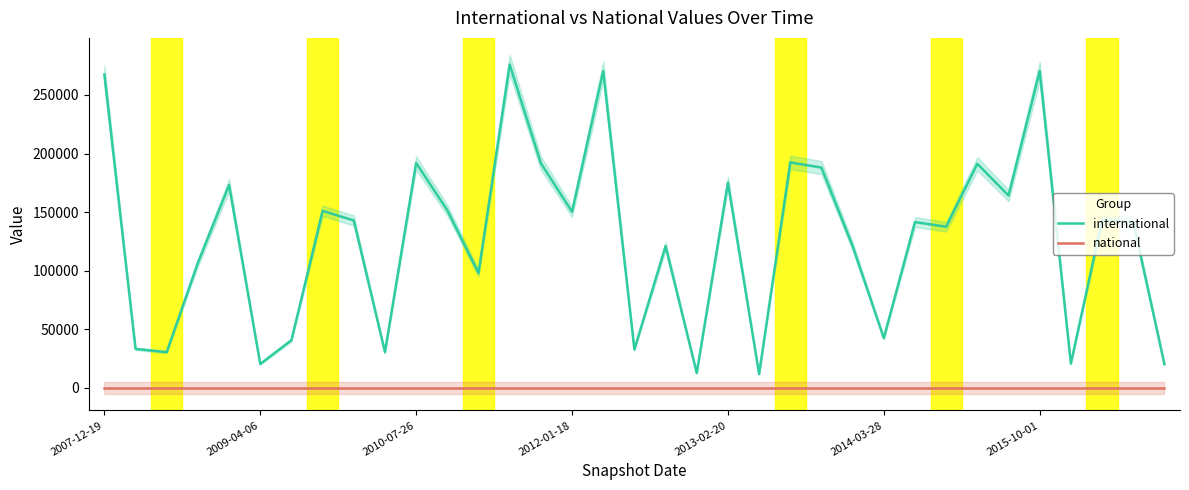

The value of international at 2007-12-19 is 178975. True or false?

False